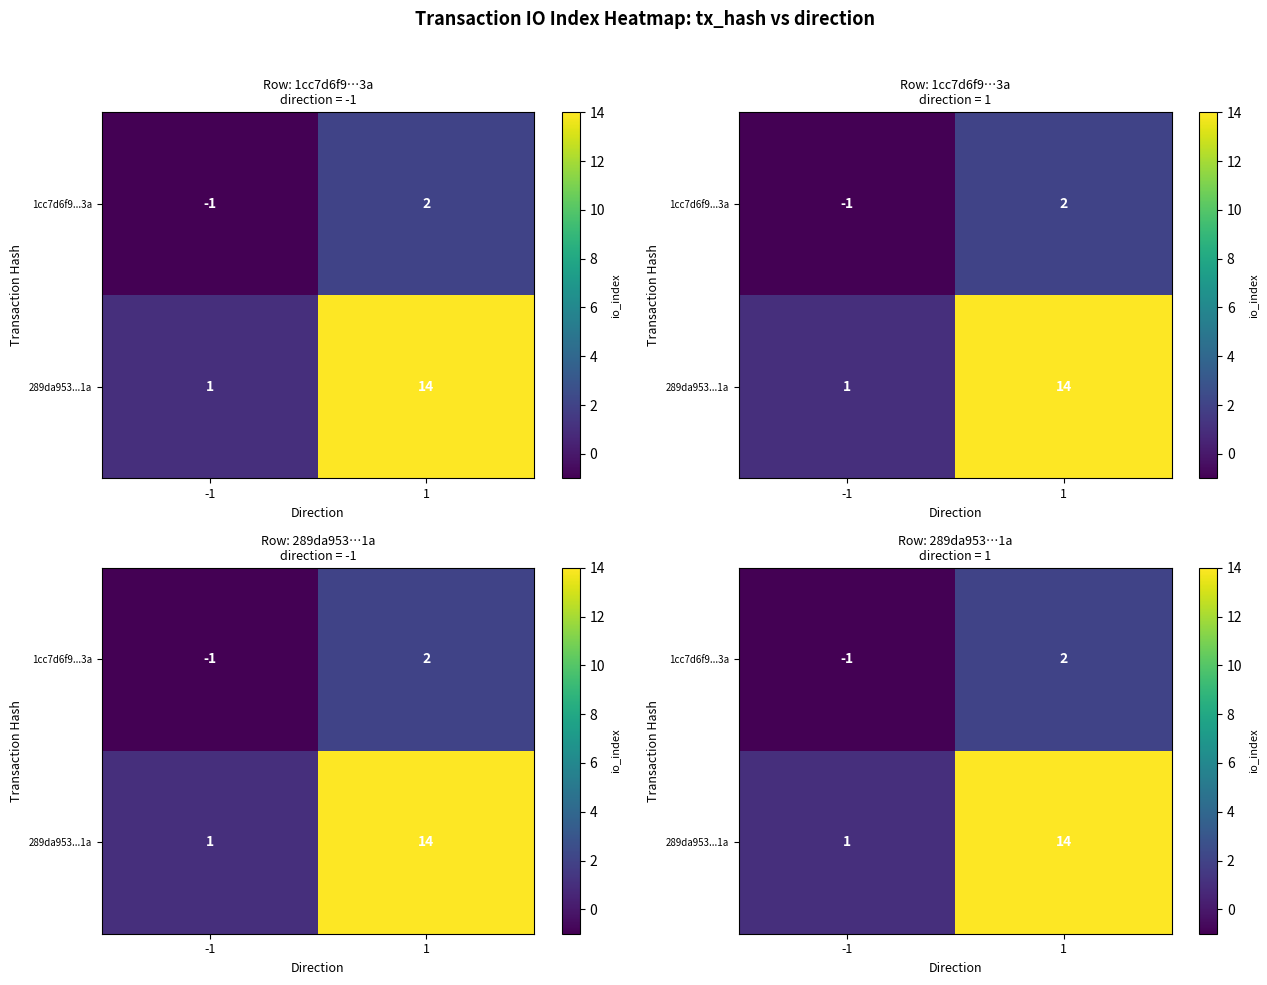

Which category has the lowest value in the 1cc7d6f9...3a series?

-1